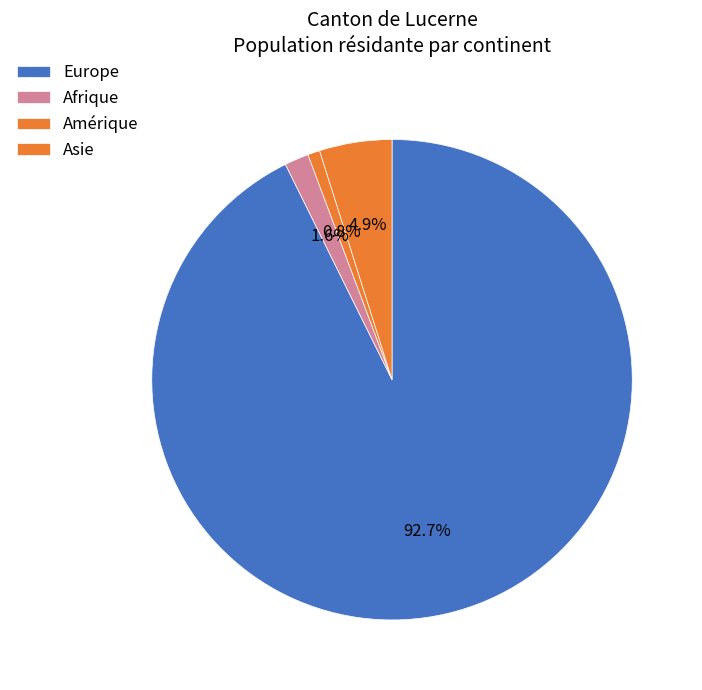

To the nearest percent, what is the difference between the Afrique and Europe slice percentages?

91%